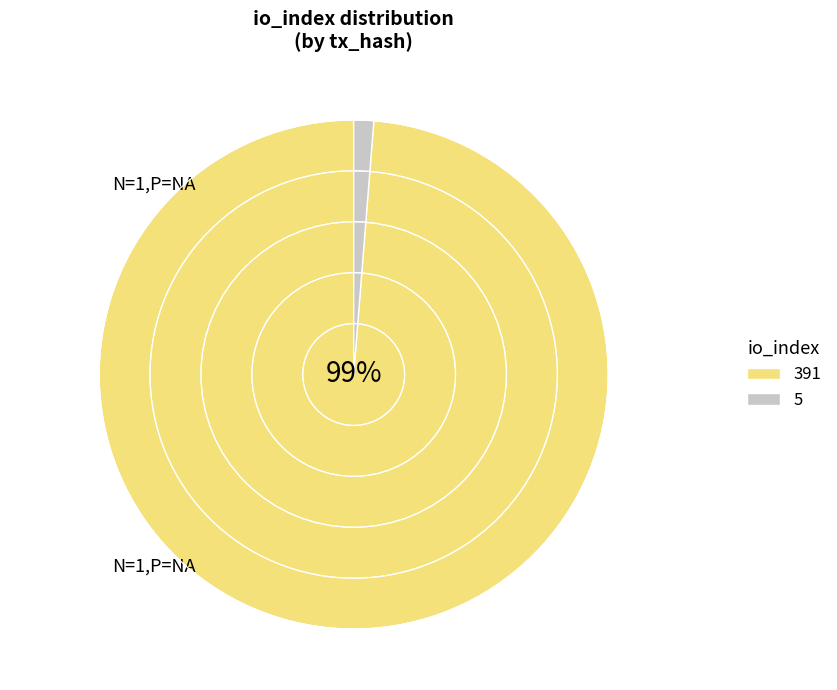

Is there a majority slice in this chart?

Yes